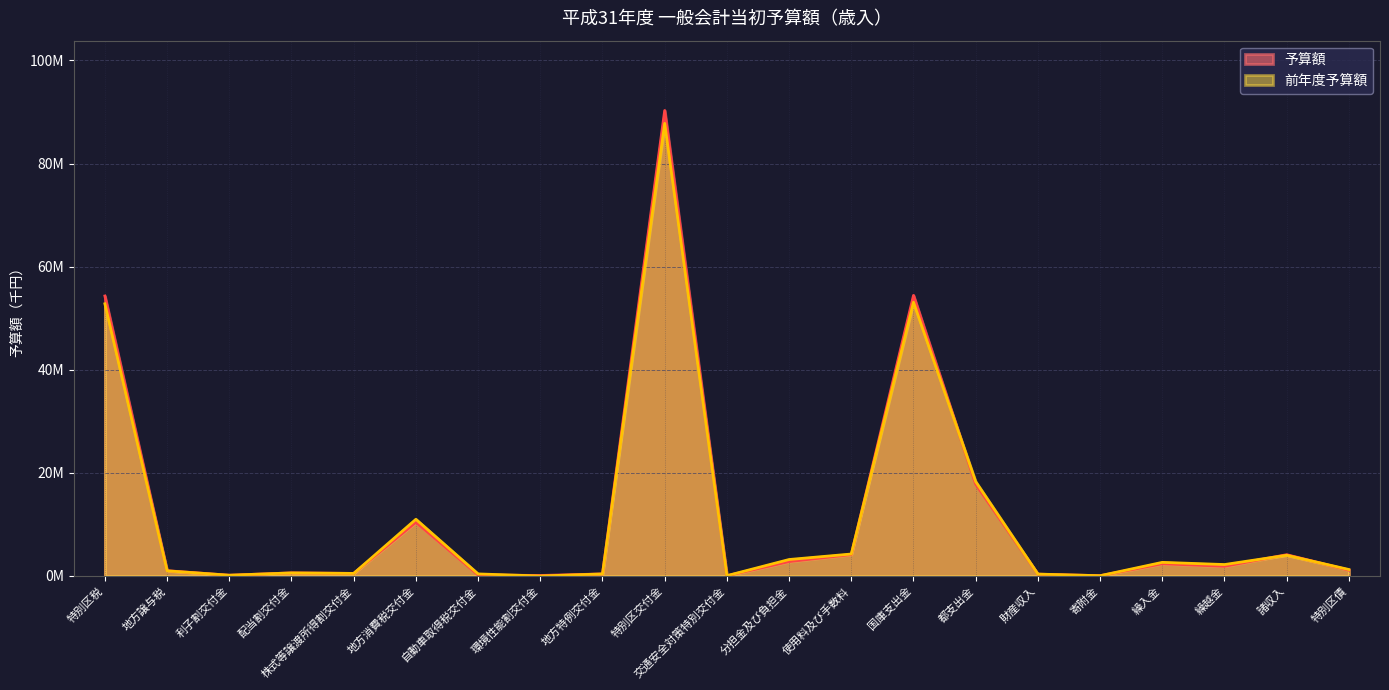

What is the label of the 5th point from the left?

株式等譲渡所得割交付金